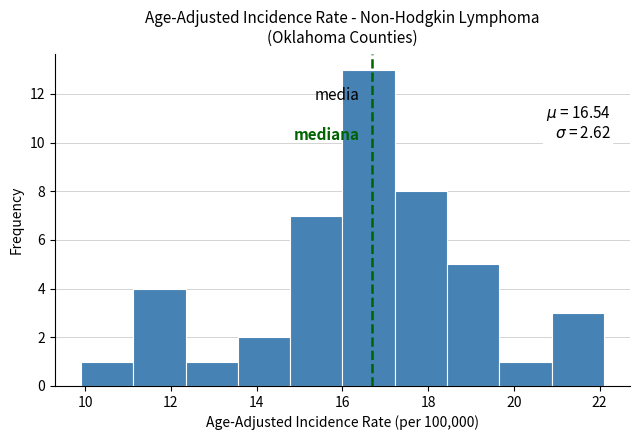

Which range on the x-axis has the tallest bar?

16.00 to 17.22